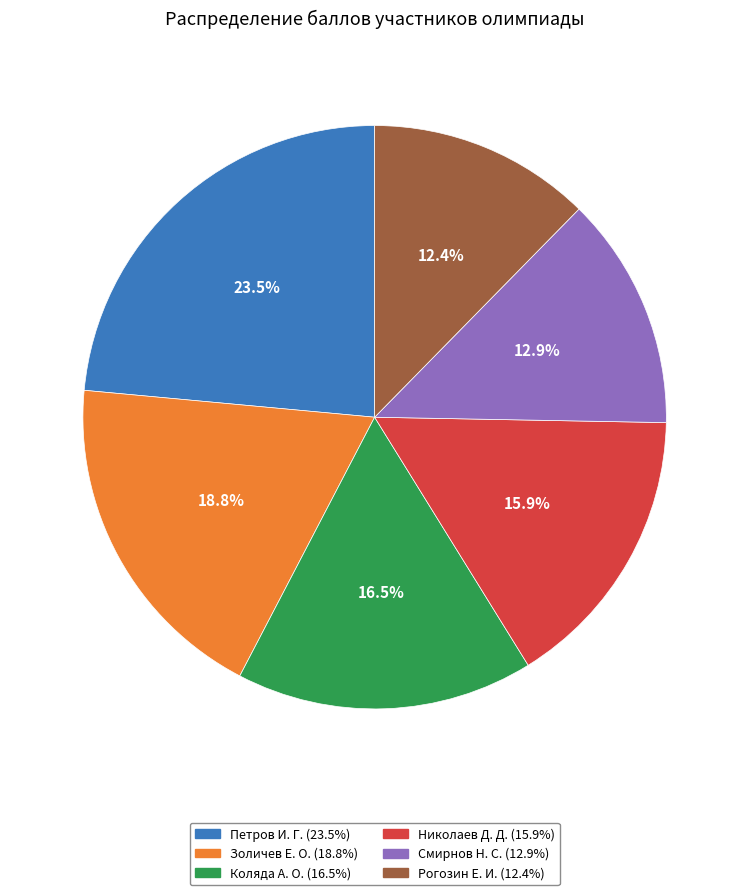

Is there a majority slice in this chart?

No